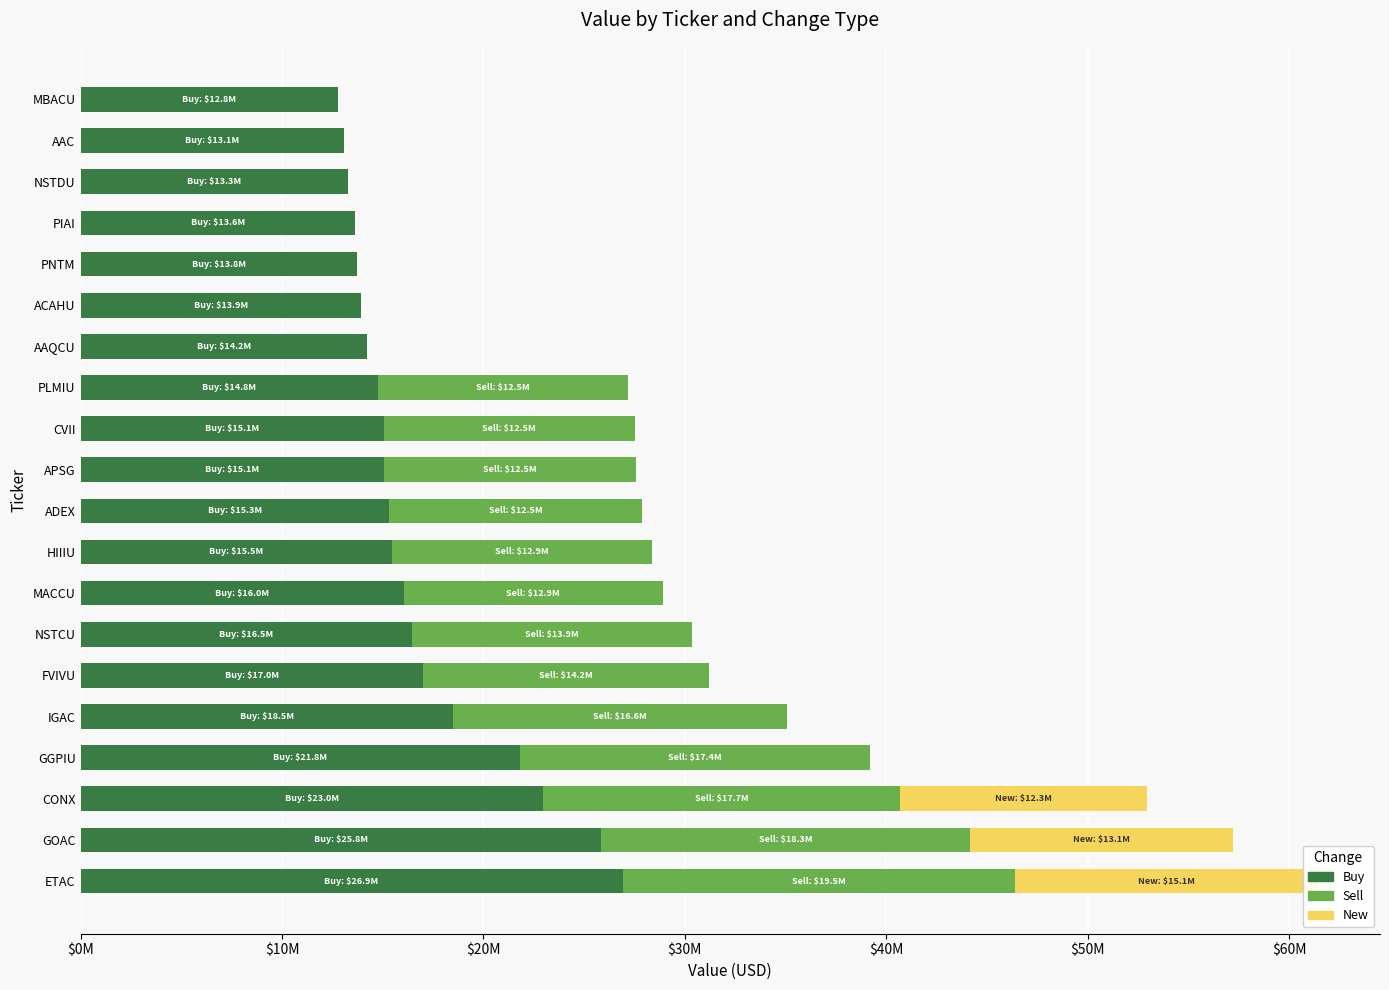

What are all the series names shown in the legend?

Buy, Sell, New